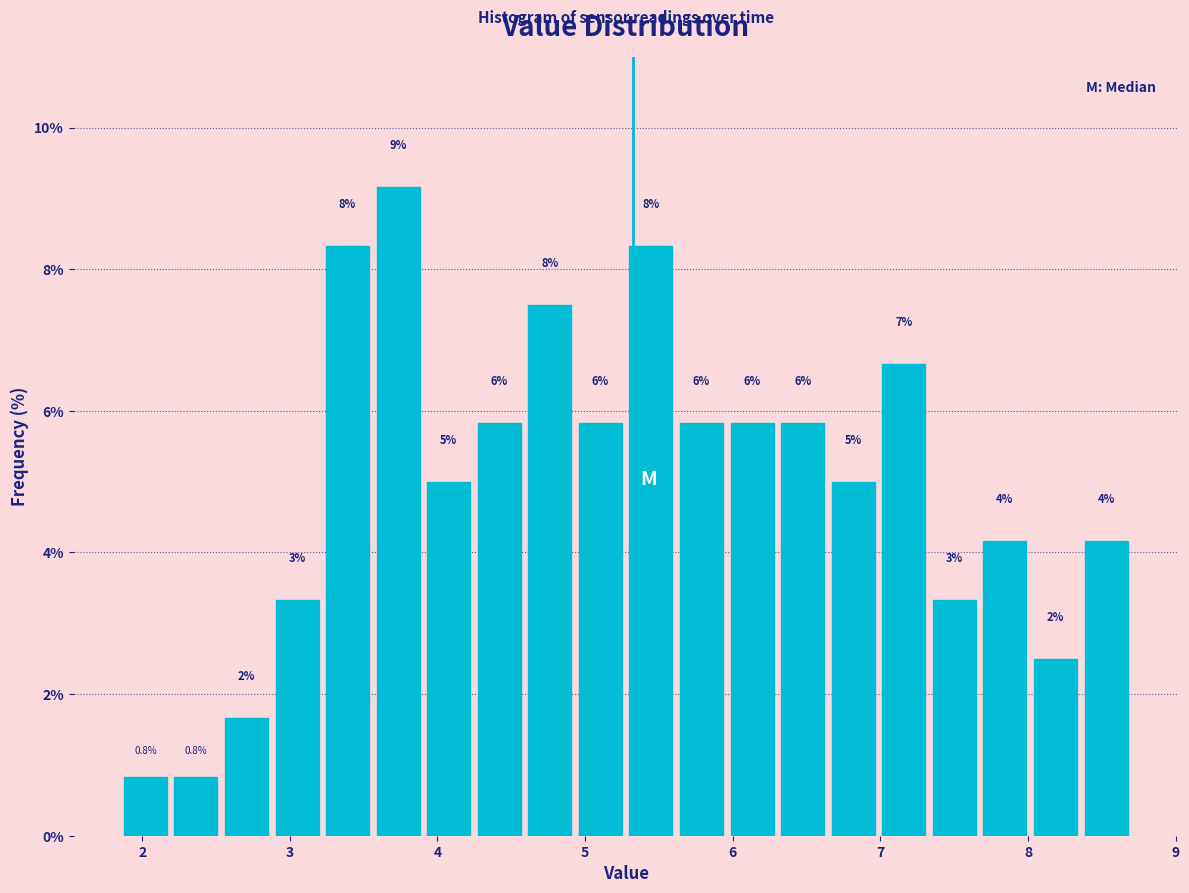

Around what value on the x-axis is the tallest bar? Give the approximate position of its centre, as read against the axis.

3.7